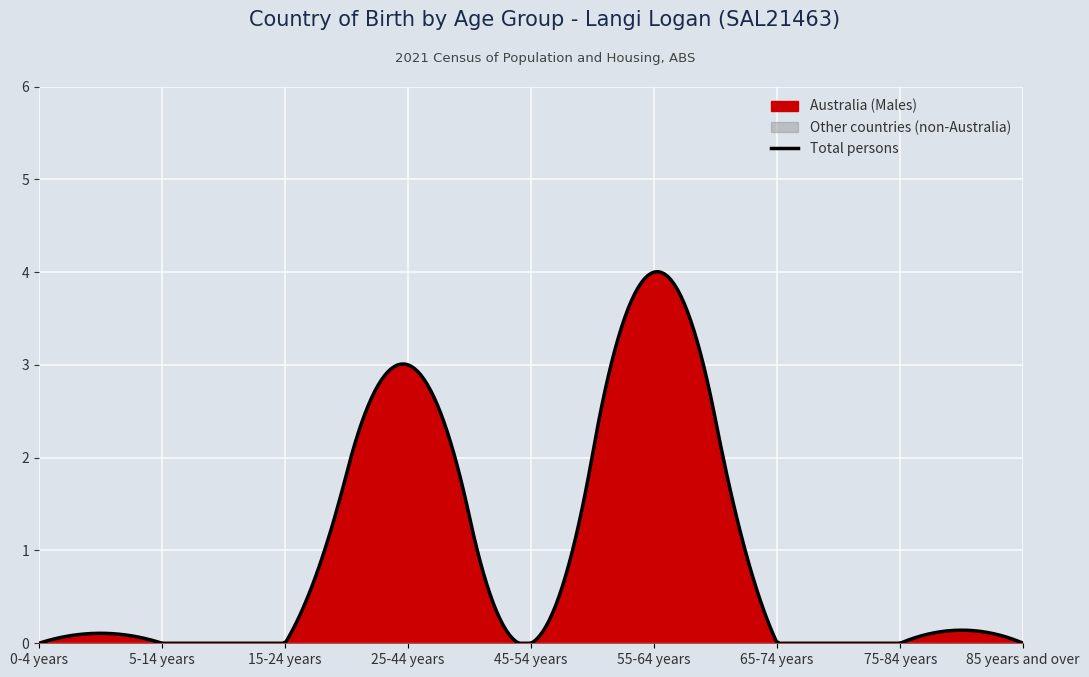

At which category is the sum across all series the highest?

55-64 years